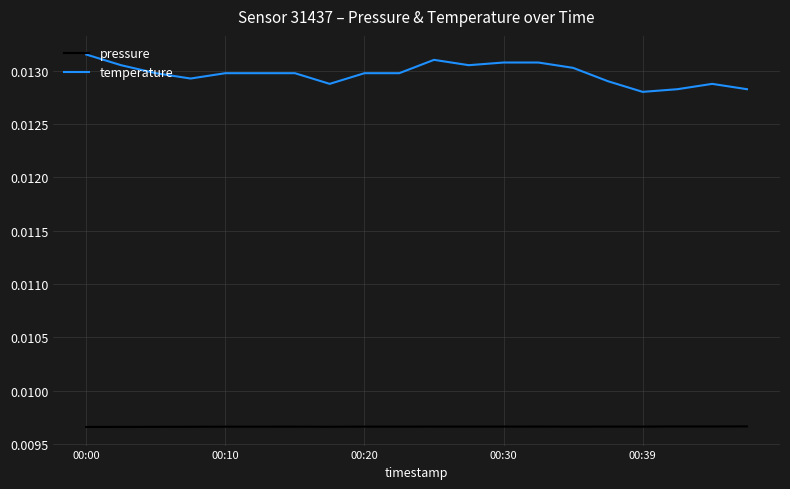

True or false: pressure and temperature intersect in this chart.

False